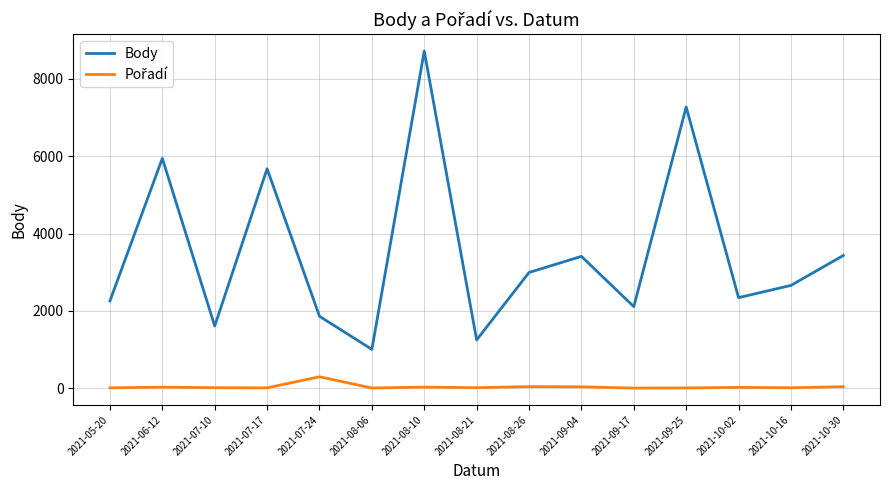

What is the difference between the maximum and minimum values in the Body series?

7714